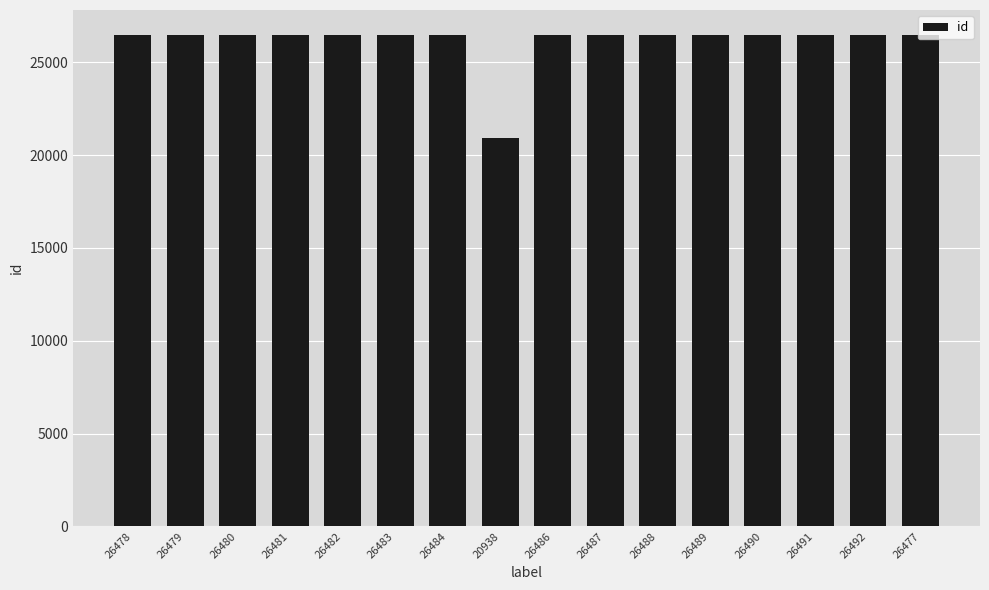

Count the number of data series in this chart.

1